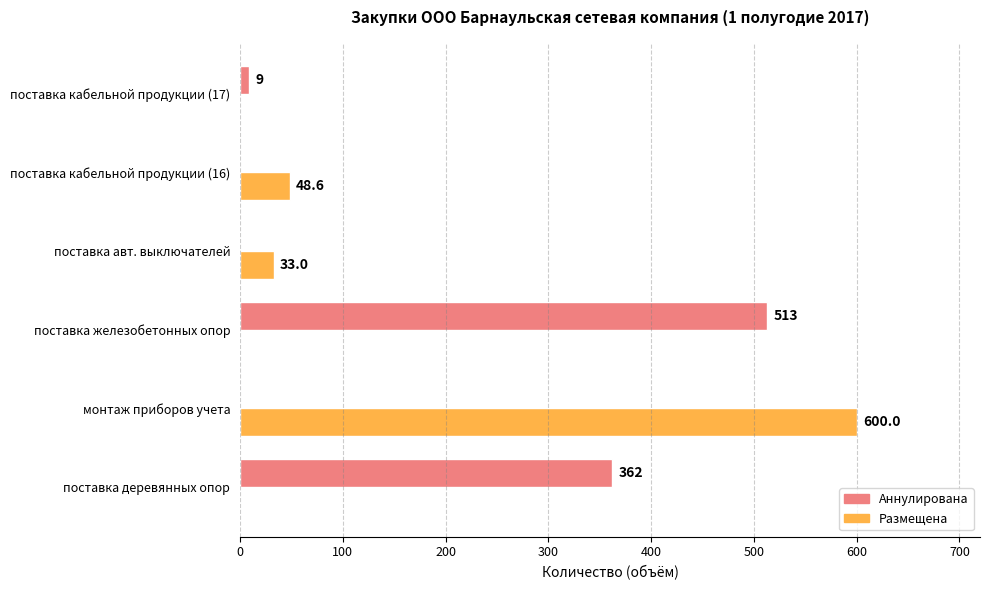

True or false: Аннулирована has a value of 234.0 at поставка кабельной продукции (16).

False